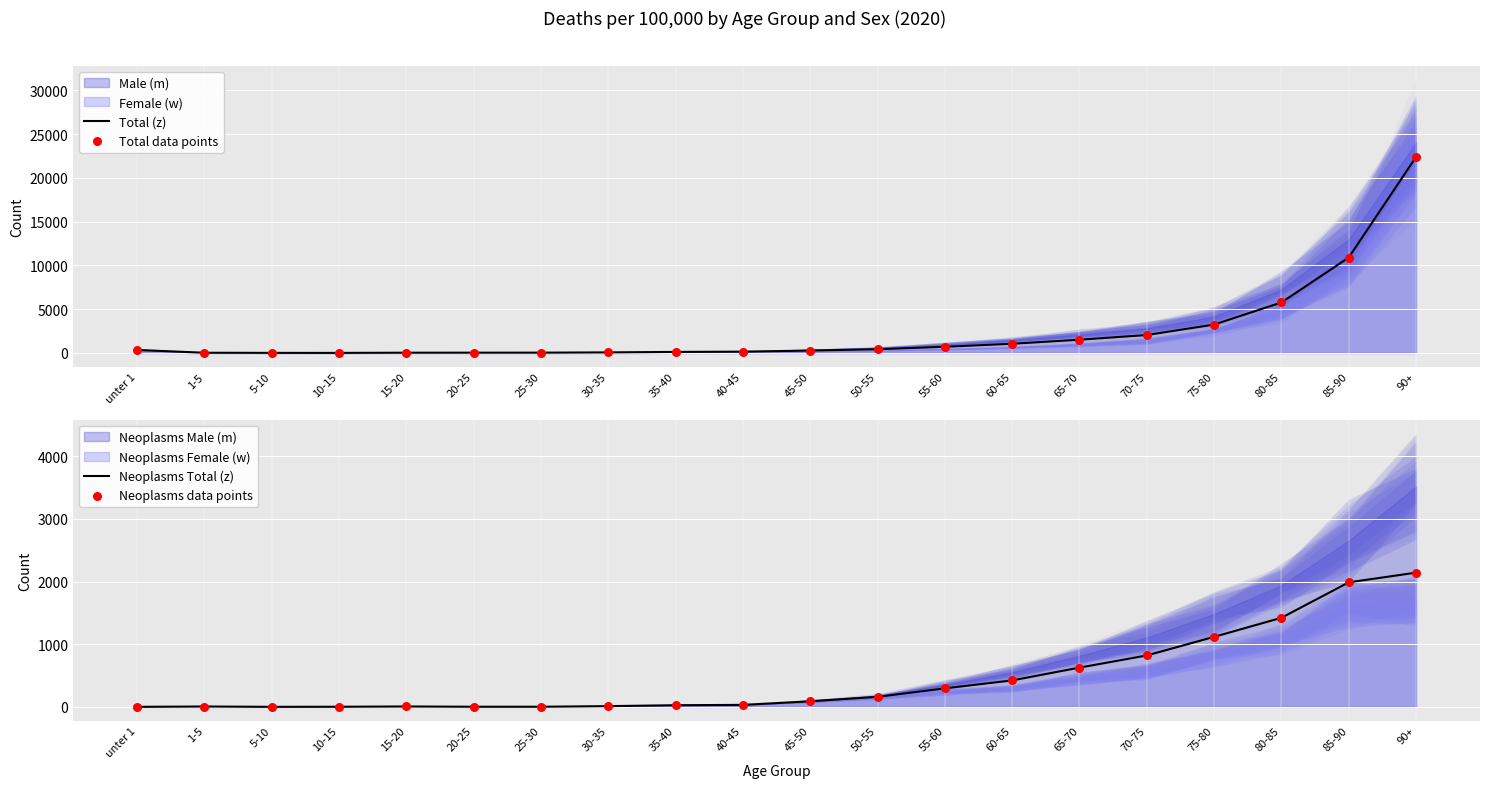

At which category is the sum across all series the highest?

90+